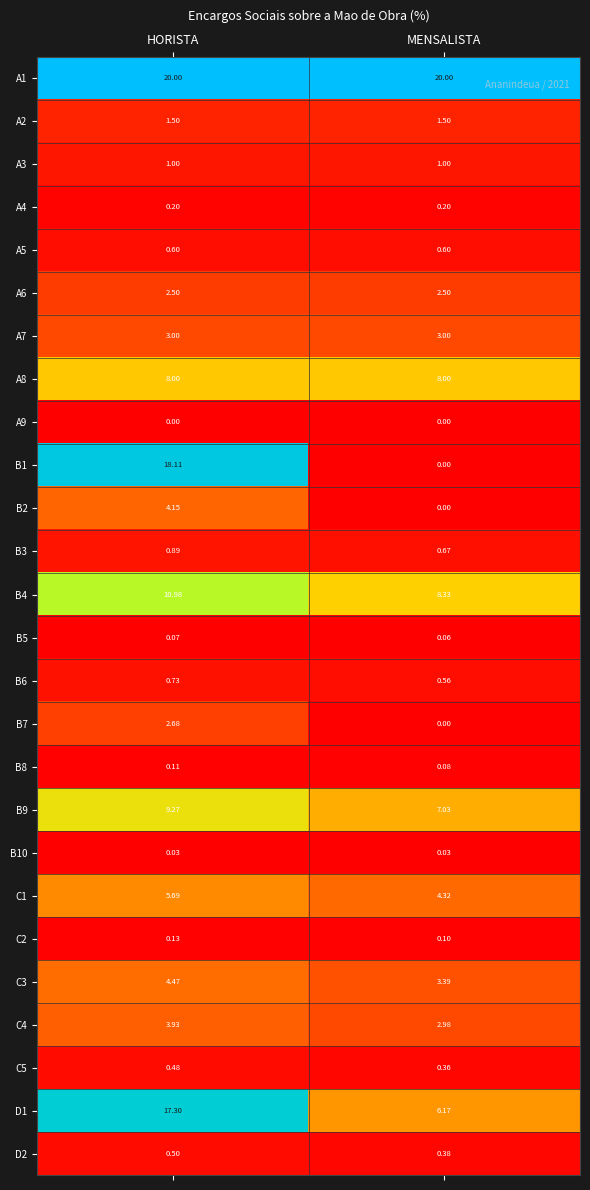

List the labels in order of B6 value, smallest first.

MENSALISTA, HORISTA